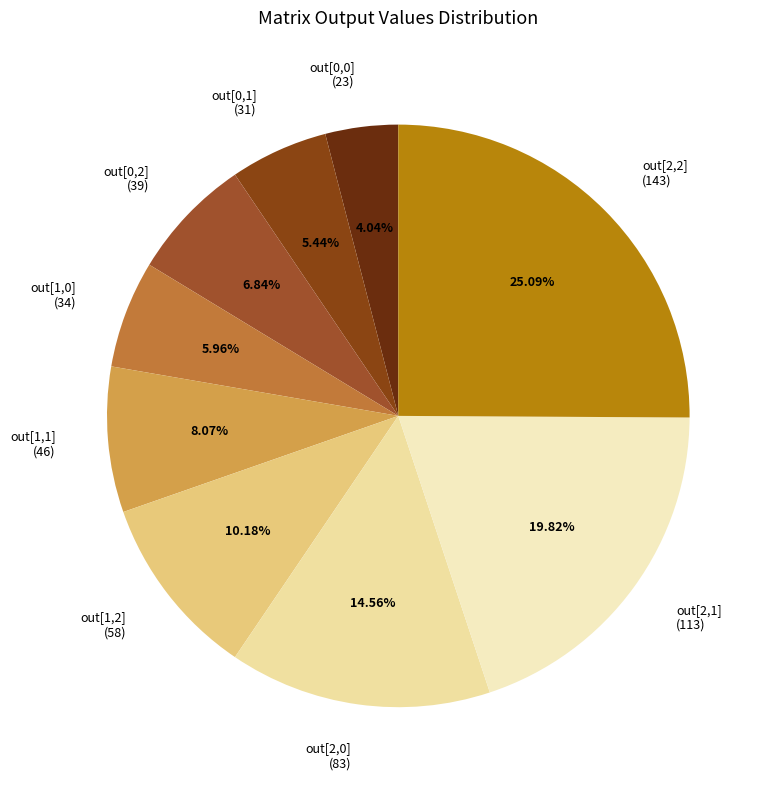

Does out[0,2] (39) represent more than half of the total?

No